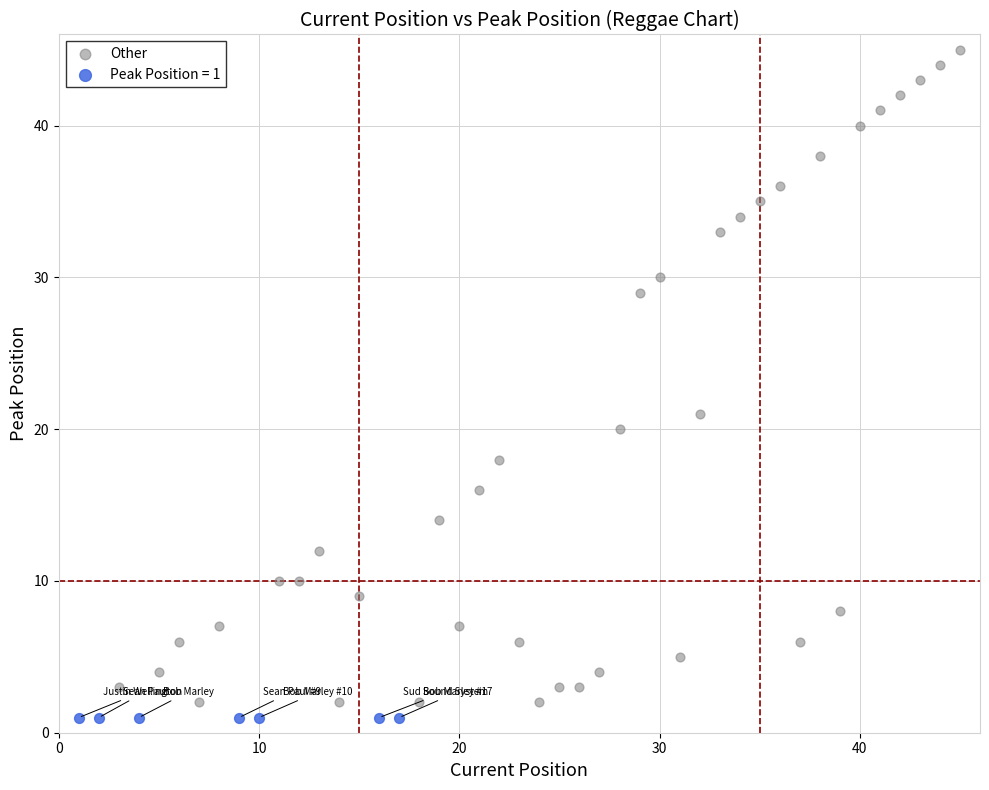

Which series reaches the maximum Y coordinate?

Other